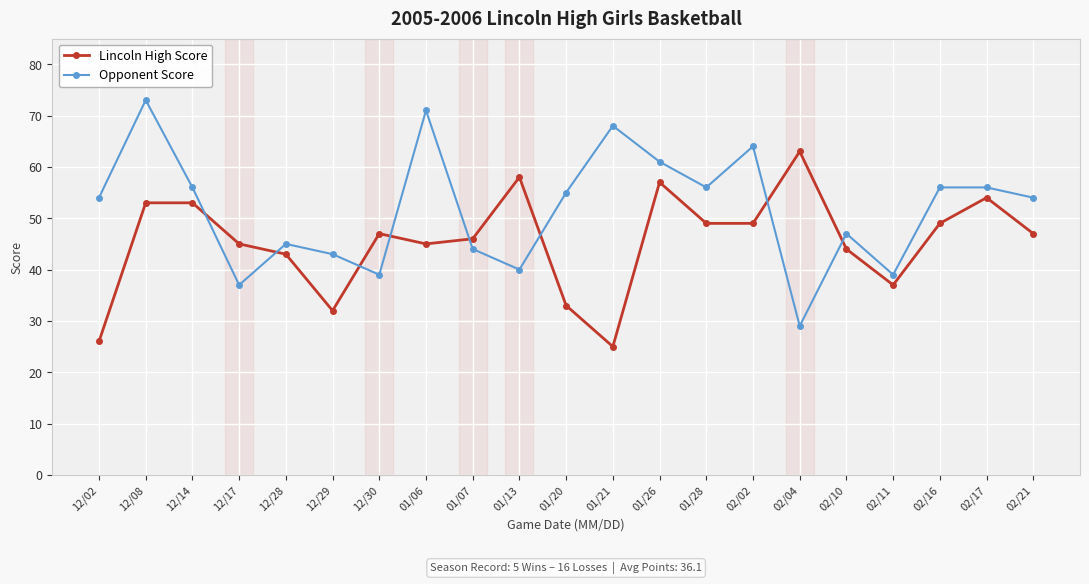

Reading left to right, transcribe all the data shown in this chart.

Lincoln High Score: 12/02=26	12/08=53	12/14=53	12/17=45	12/28=43	12/29=32	12/30=47	01/06=45	01/07=46	01/13=58	01/20=33	01/21=25	01/26=57	01/28=49	02/02=49	02/04=63	02/10=44	02/11=37	02/16=49	02/17=54	02/21=47
Opponent Score: 12/02=54	12/08=73	12/14=56	12/17=37	12/28=45	12/29=43	12/30=39	01/06=71	01/07=44	01/13=40	01/20=55	01/21=68	01/26=61	01/28=56	02/02=64	02/04=29	02/10=47	02/11=39	02/16=56	02/17=56	02/21=54